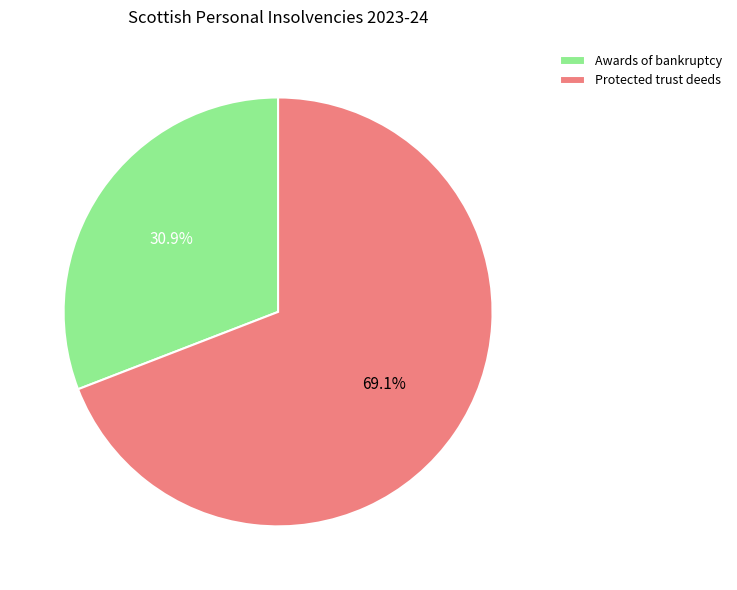

What percentage is the Protected trust deeds slice, to the nearest percent?

69%